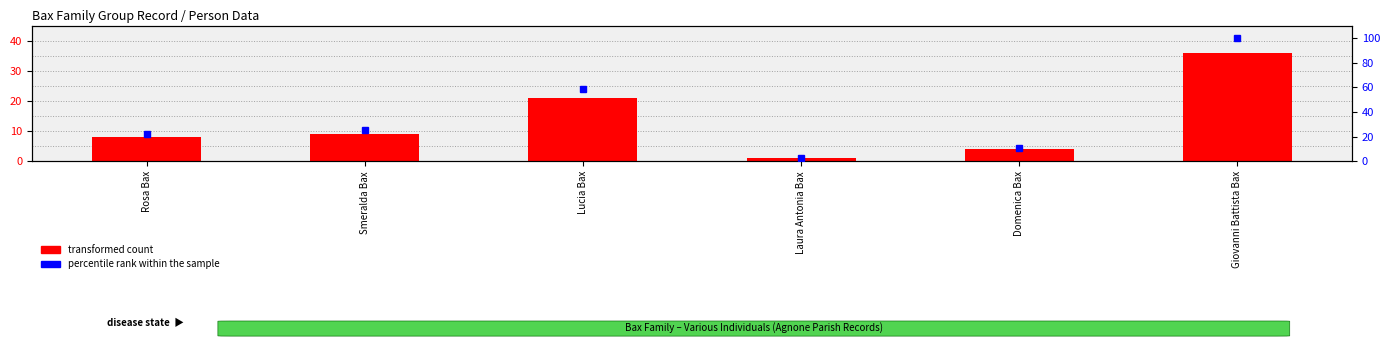

Rank the series by their maximum value, from highest to lowest.

percentile rank within the sample, transformed count